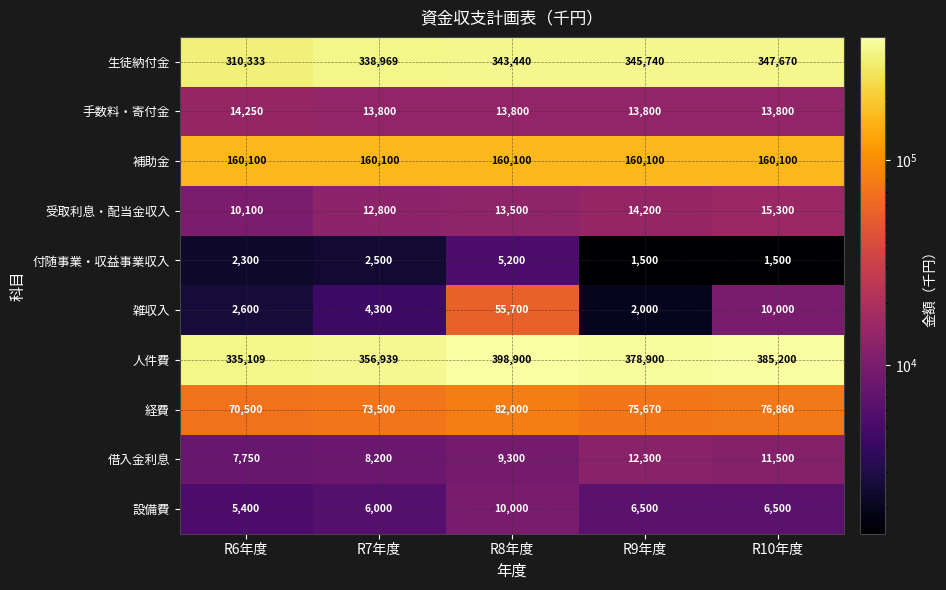

What is the sum of all 付随事業・収益事業収入 values?

13000